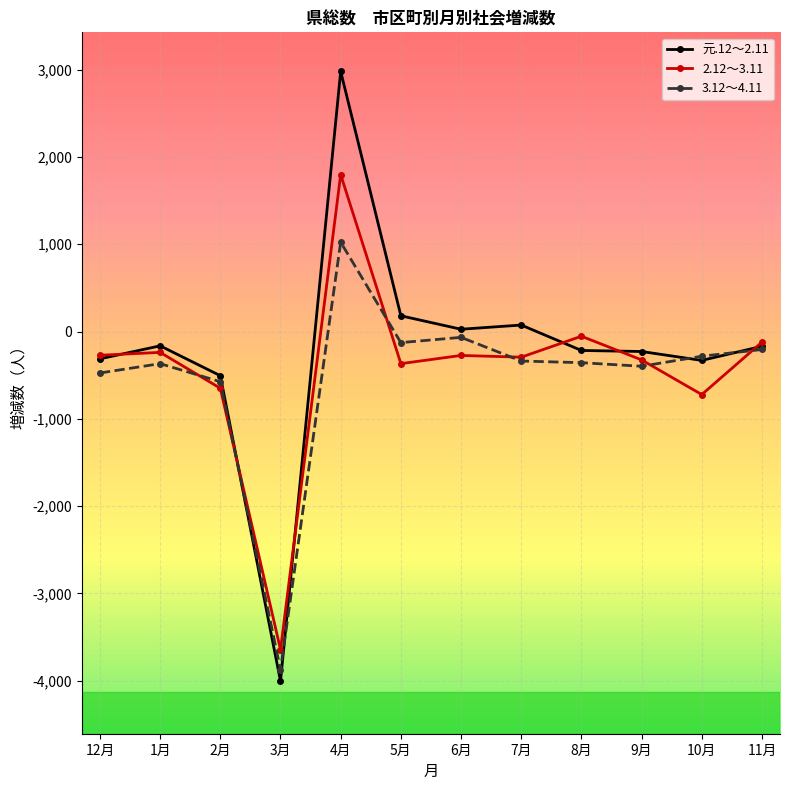

What is the label of the 4th point from the right?

8月